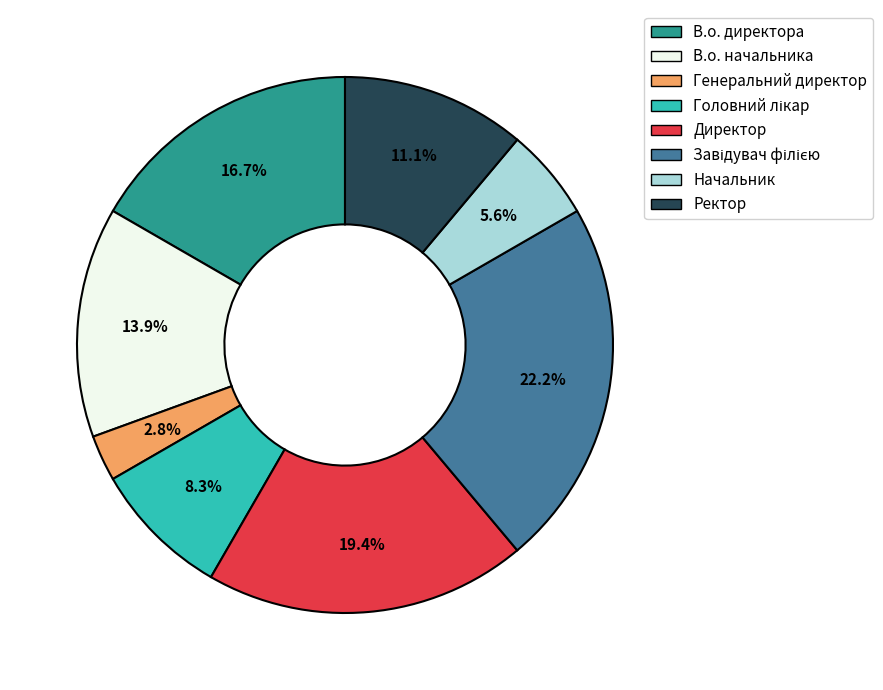

Is there any slice that represents more than half of the pie?

No